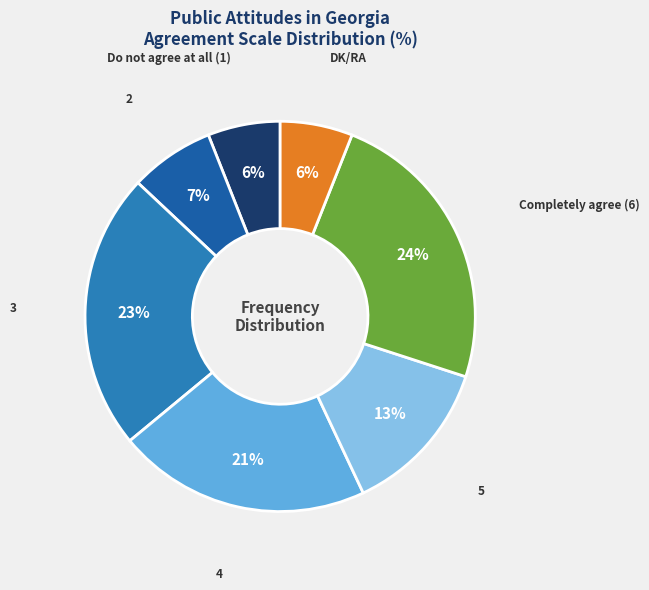

To the nearest percent, what is the combined percentage of Completely agree (6) and Do not agree at all (1)?

30%